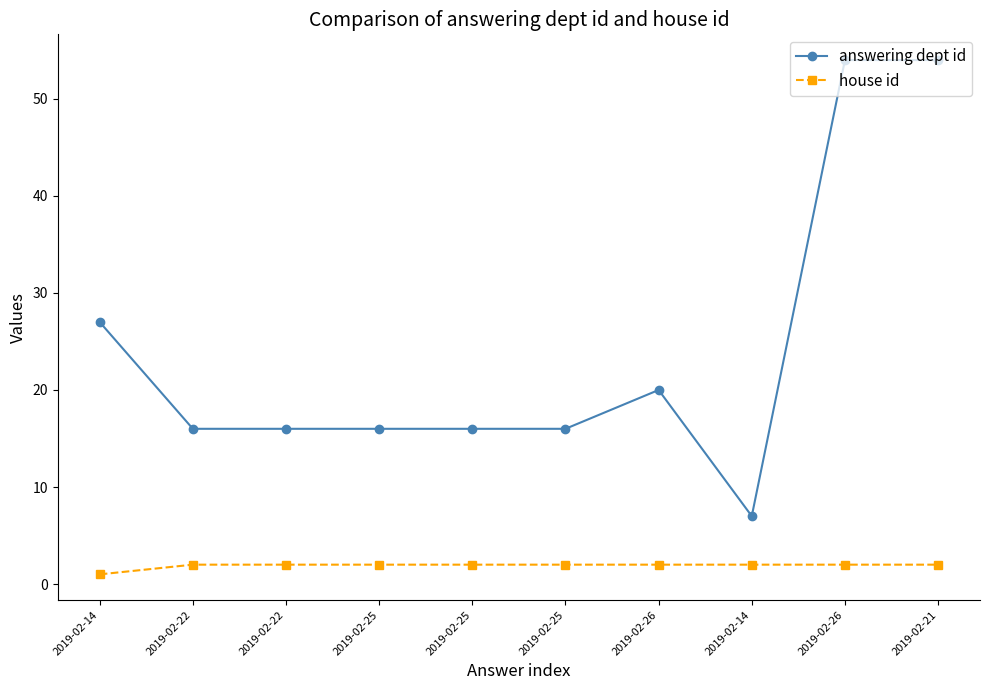

At which category is the sum across all series the highest?

2019-02-26